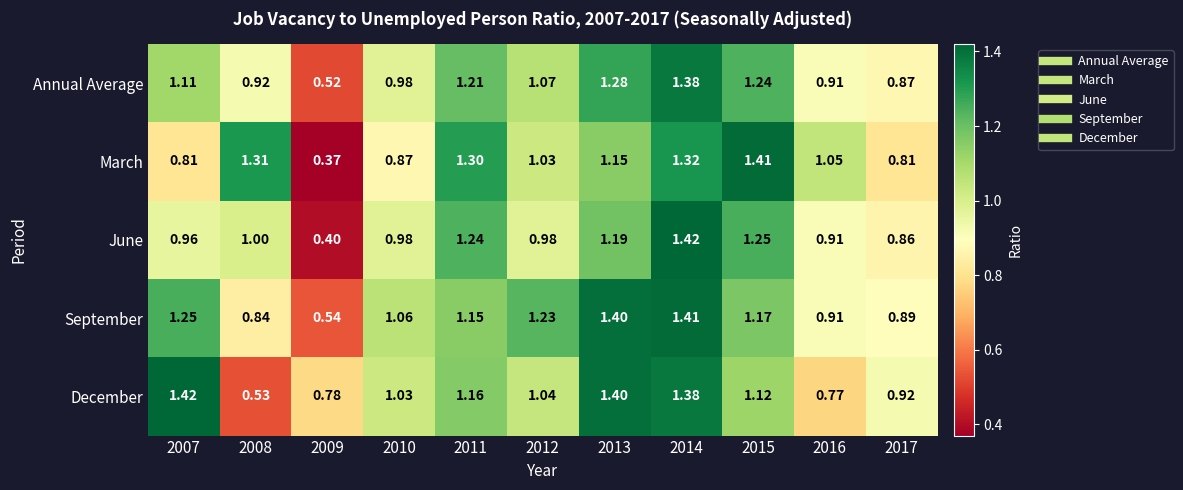

At 2009, list the series in order from largest to smallest.

December, September, Annual Average, June, March